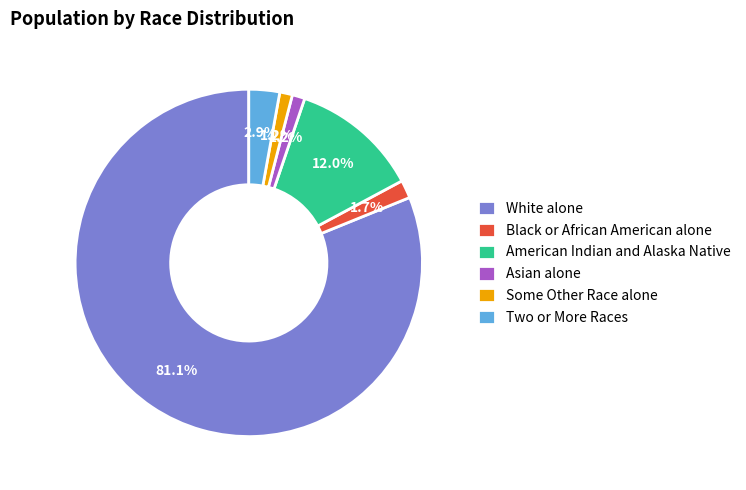

Combined, do Two or More Races and Black or African American alone account for over 50%?

No